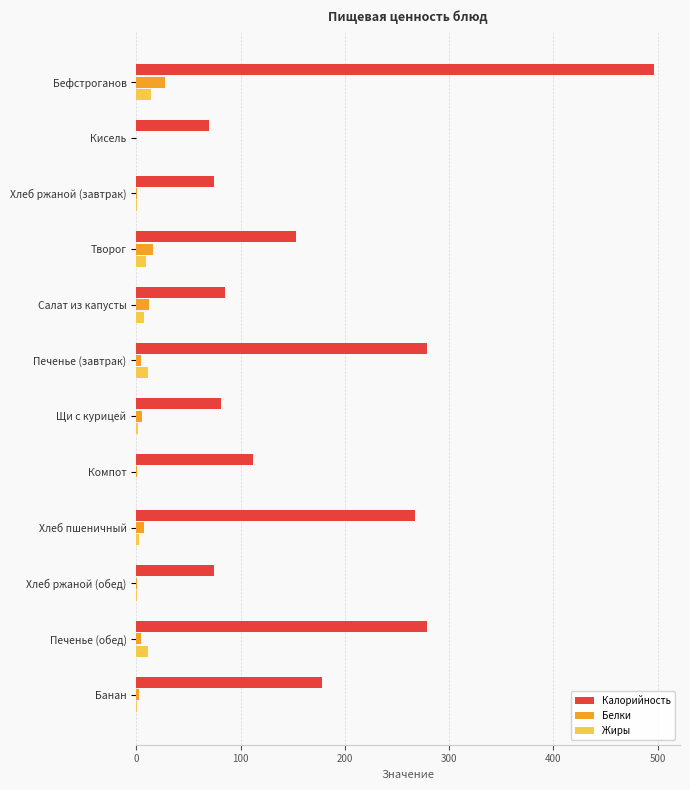

The value of Калорийность at Банан is 178.0. True or false?

True